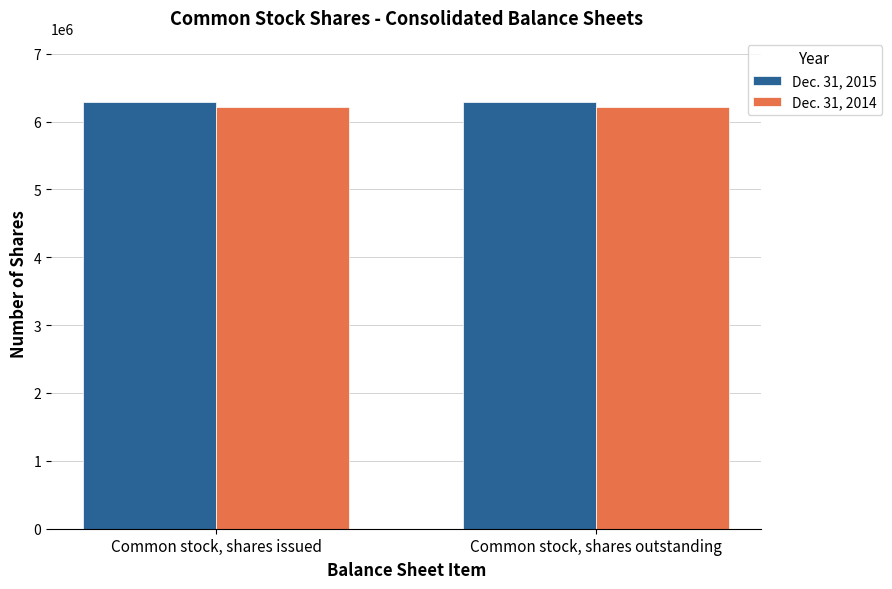

What is the spread (max minus min) of values at Common stock, shares outstanding?

70036